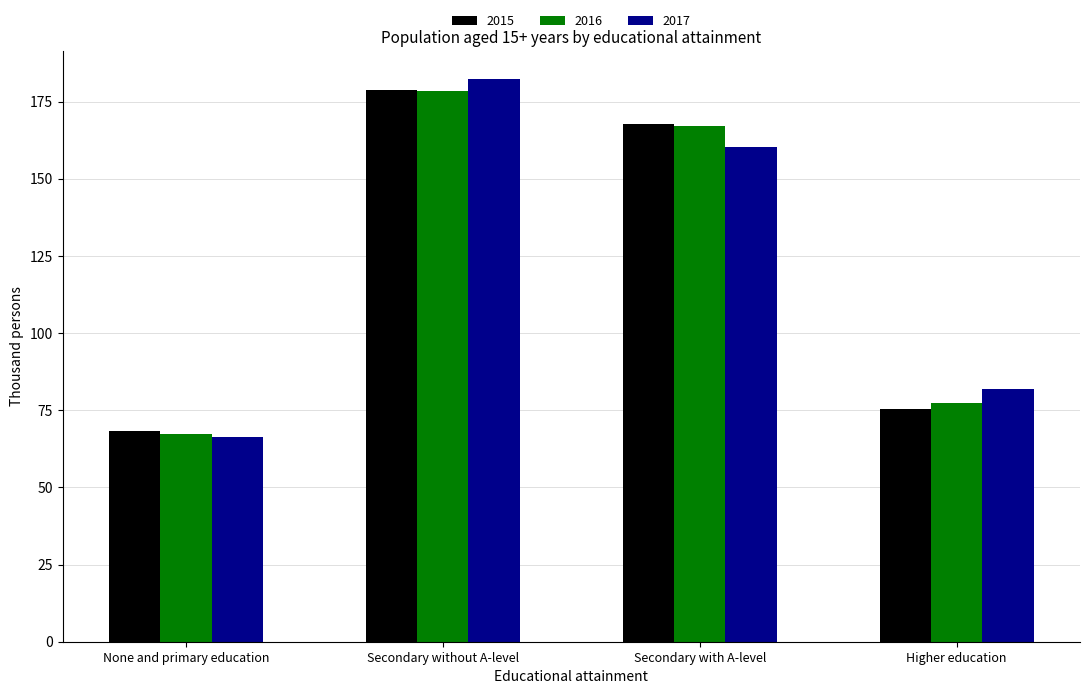

True or false: 2017 has a value of 21.3 at Higher education.

False